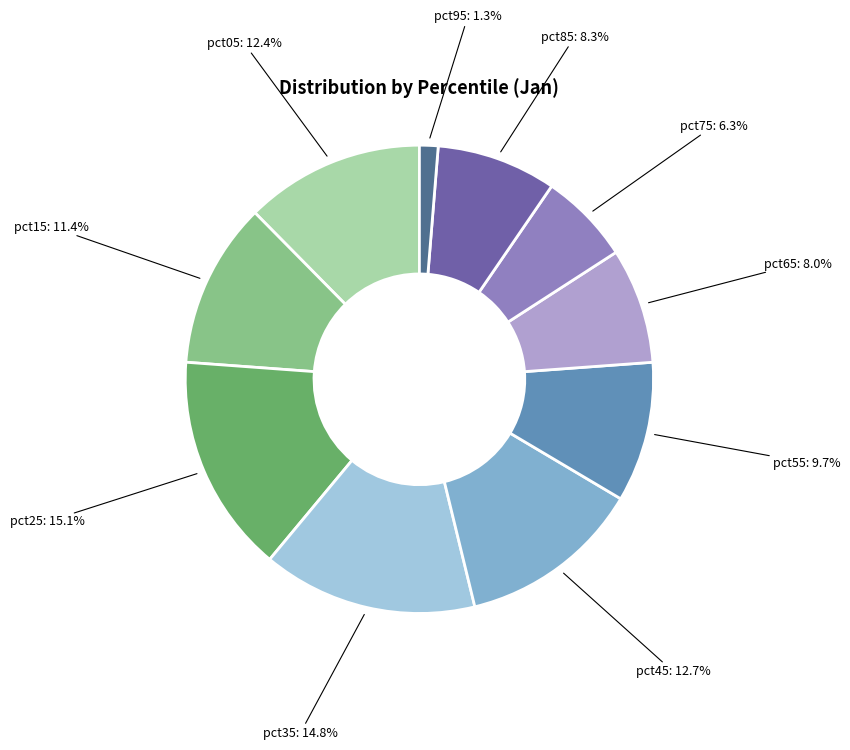

To the nearest percent, what is the difference between the largest and smallest slice percentages?

14%